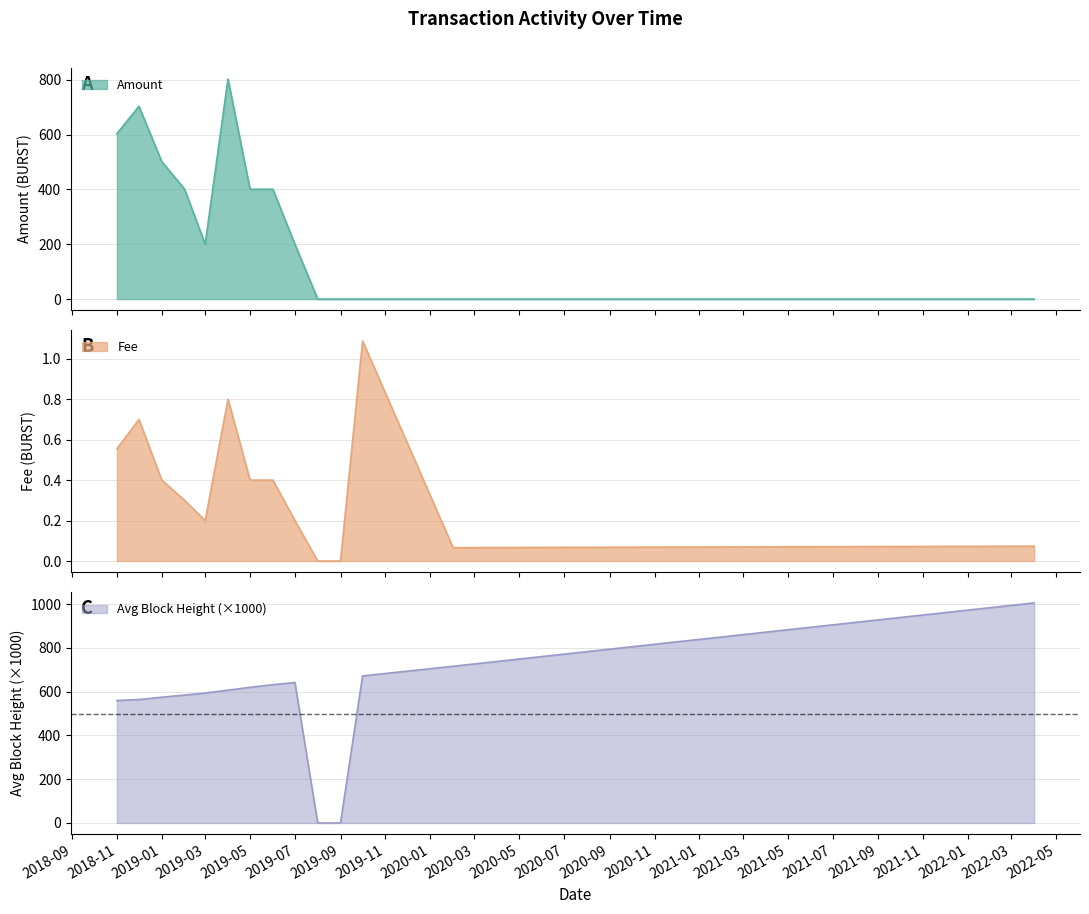

How many data points does each series have?

14